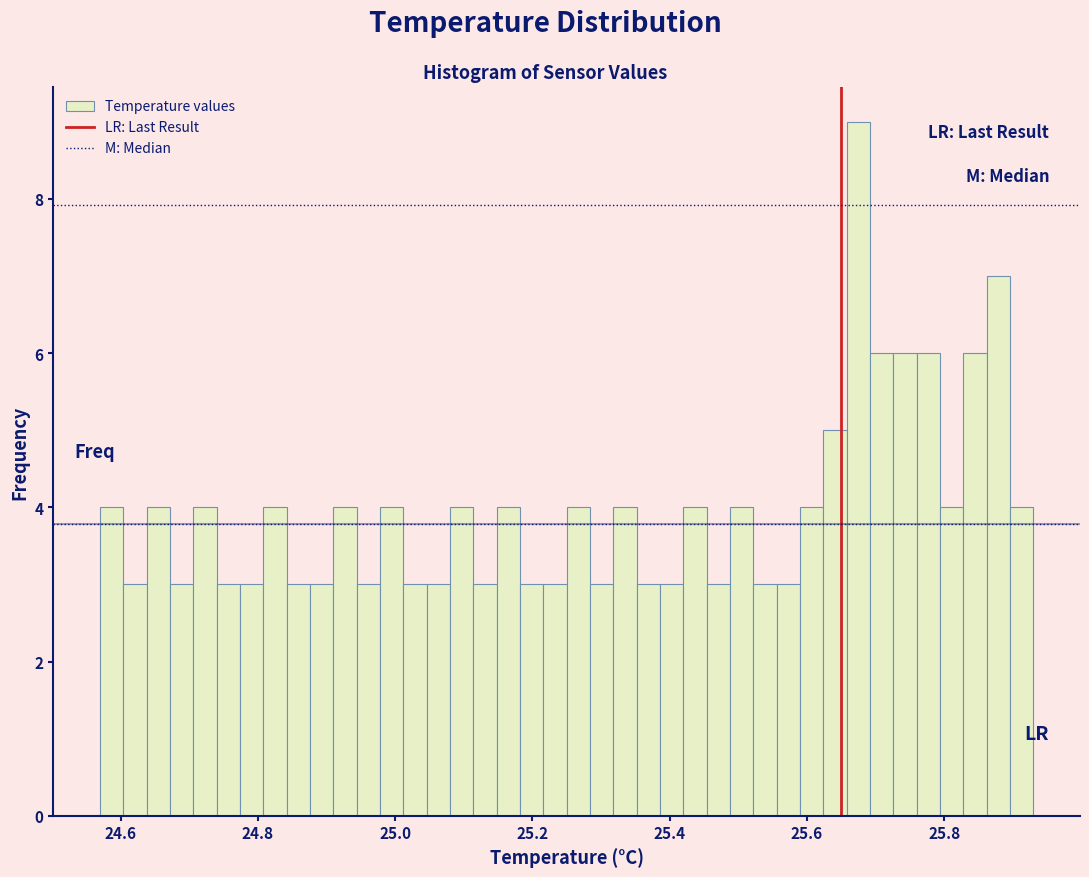

Around what value on the x-axis is the tallest bar? Give the approximate position of its centre, as read against the axis.

25.68